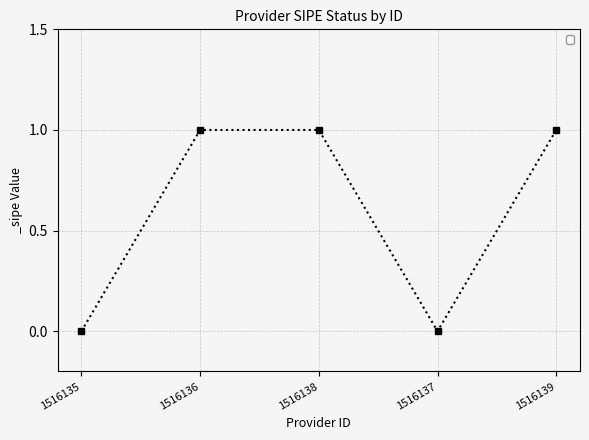

True or false: there are more than 2 points higher than both neighbors.

False